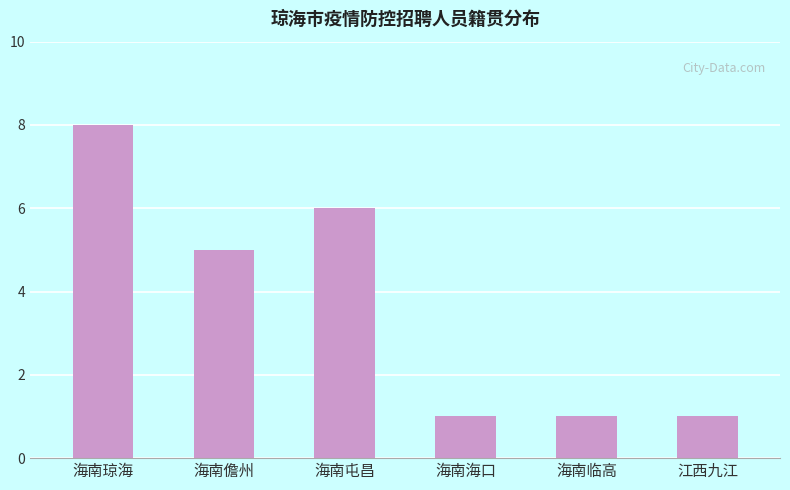

How many bars are there in total?

6